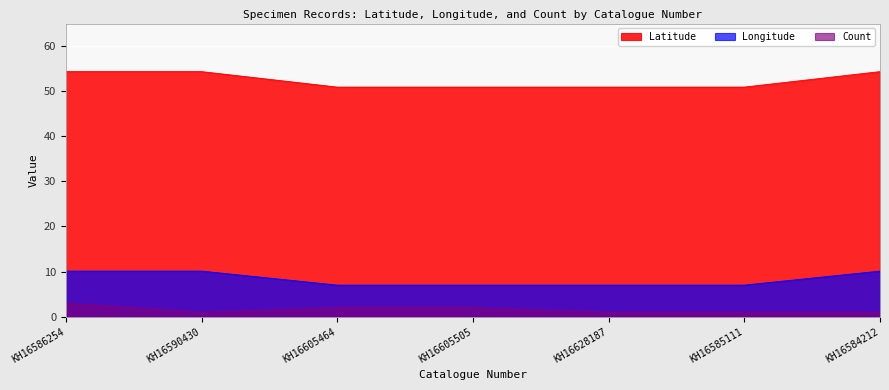

What is the value of the Count point at the 5th from the left?

1.0